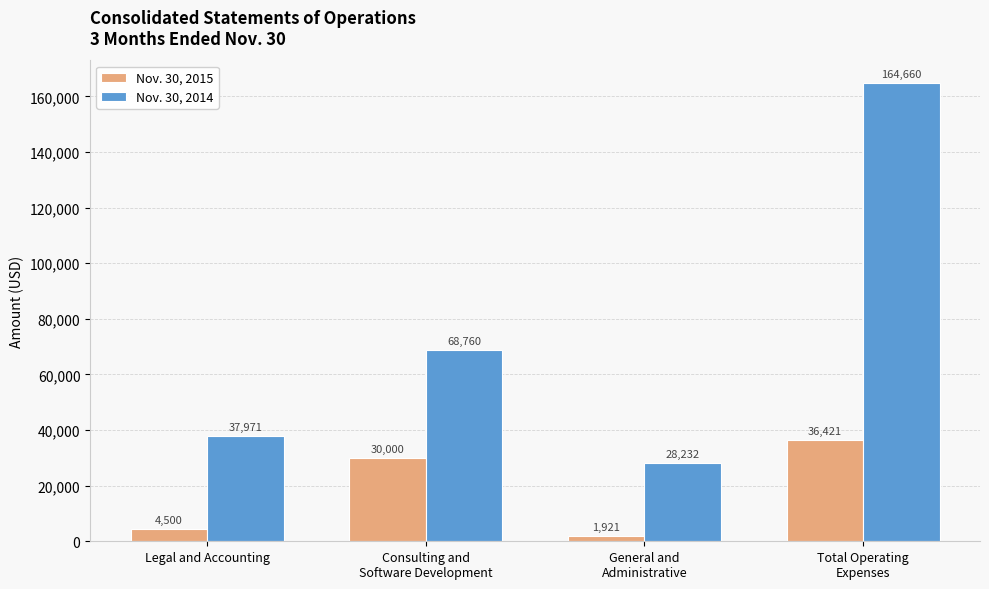

Reading right to left, list all the values displayed in this chart.

Nov. 30, 2015: Total Operating
Expenses=36421	General and
Administrative=1921	Consulting and
Software Development=30000	Legal and Accounting=4500
Nov. 30, 2014: Total Operating
Expenses=164660	General and
Administrative=28232	Consulting and
Software Development=68760	Legal and Accounting=37971